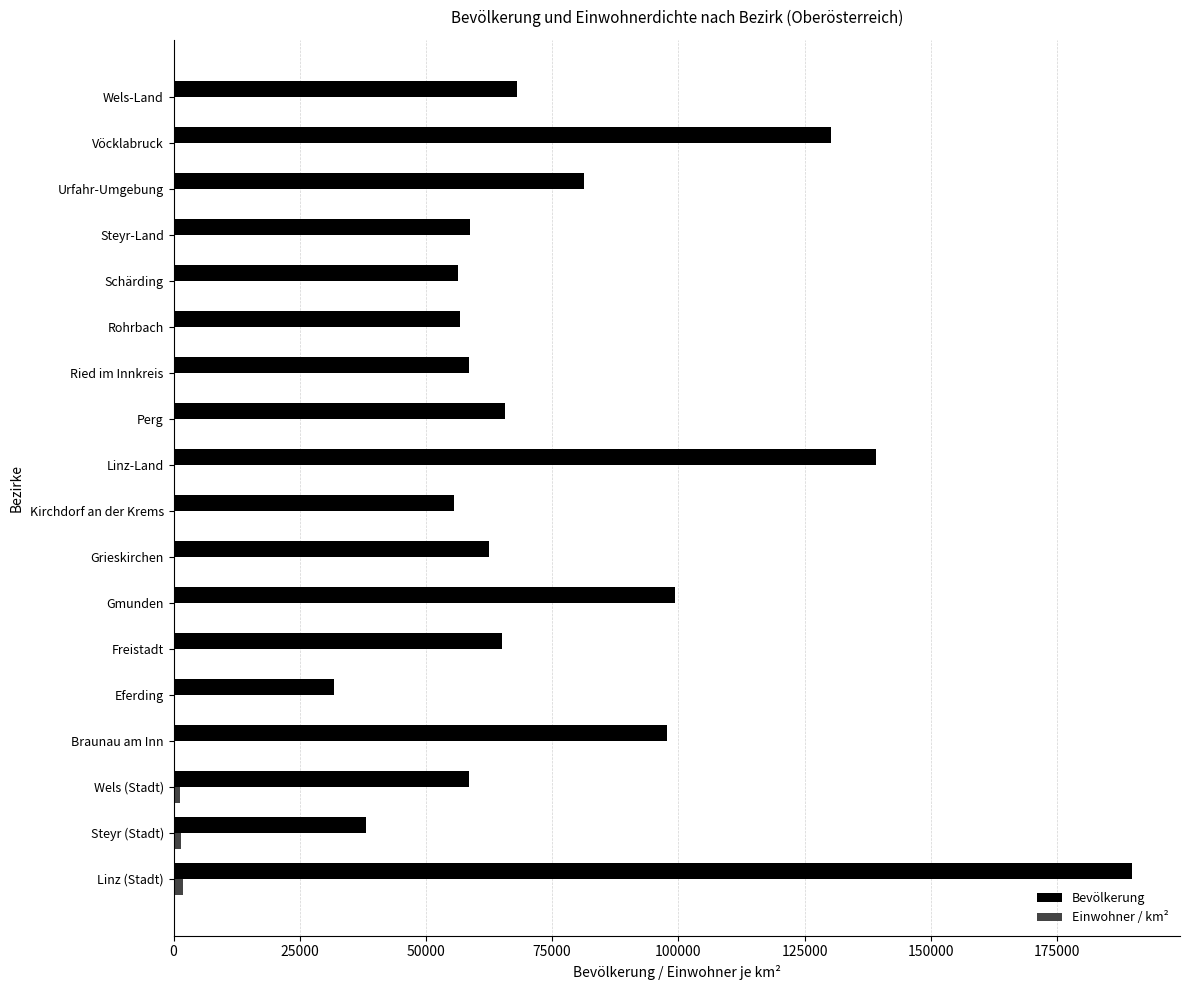

The Bevölkerung series shows 118870 at Wels-Land. True or false?

False